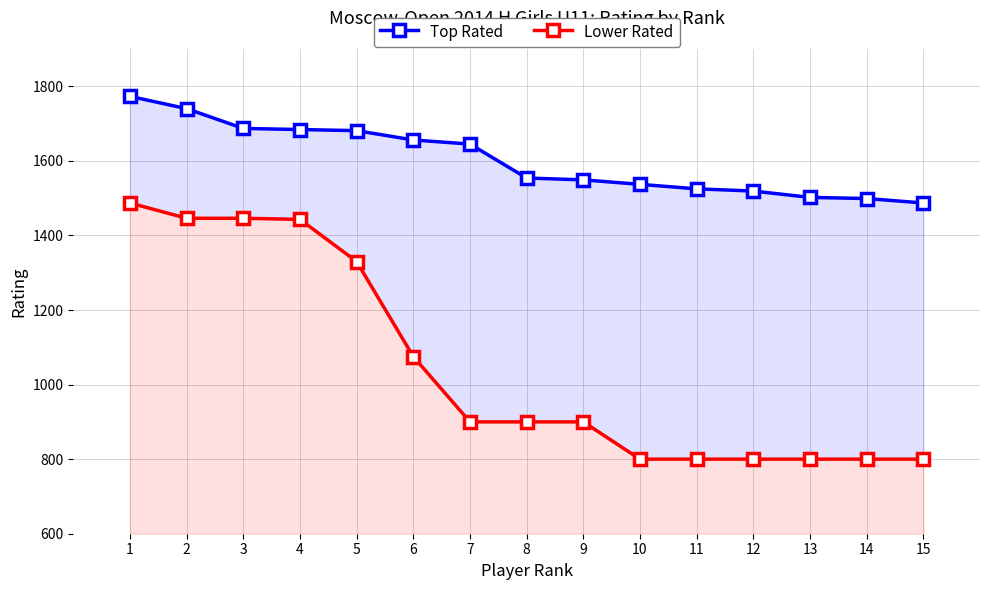

Which category has the lowest value in the Top Rated series?

15